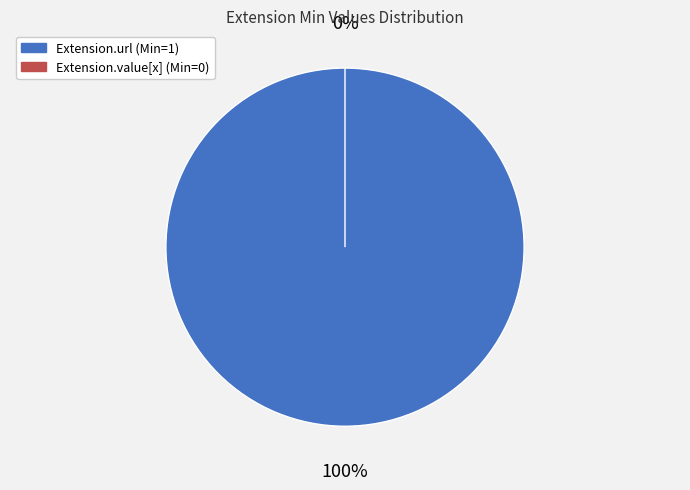

Rank the categories by value from lowest to highest.

Extension.value[x], Extension.url